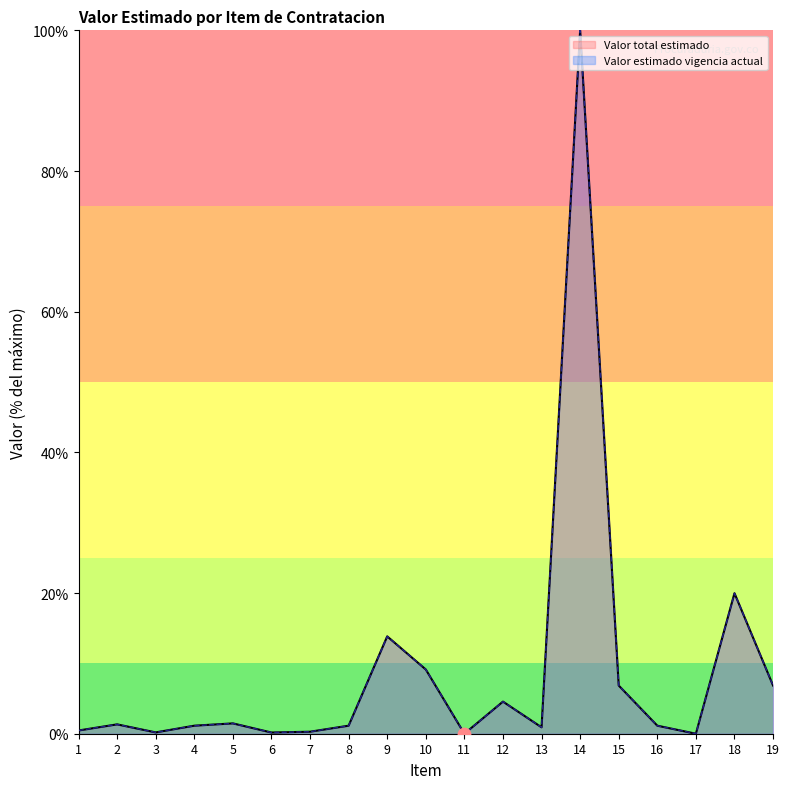

Is the value of Valor estimado vigencia actual at 19 greater than the value of Valor total estimado at 15?

No